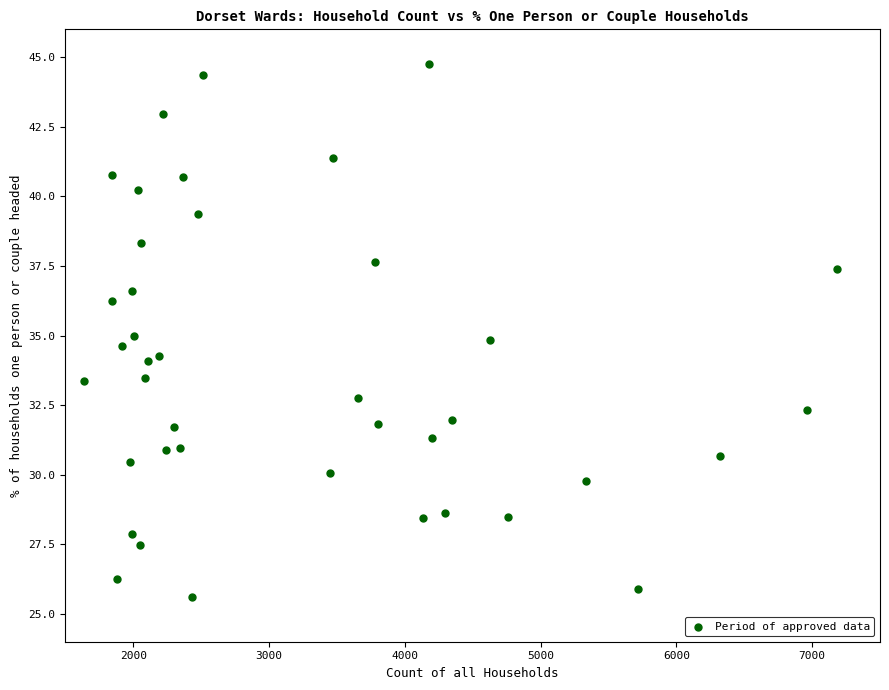

What is the range of X values (max minus min)?

5544.0